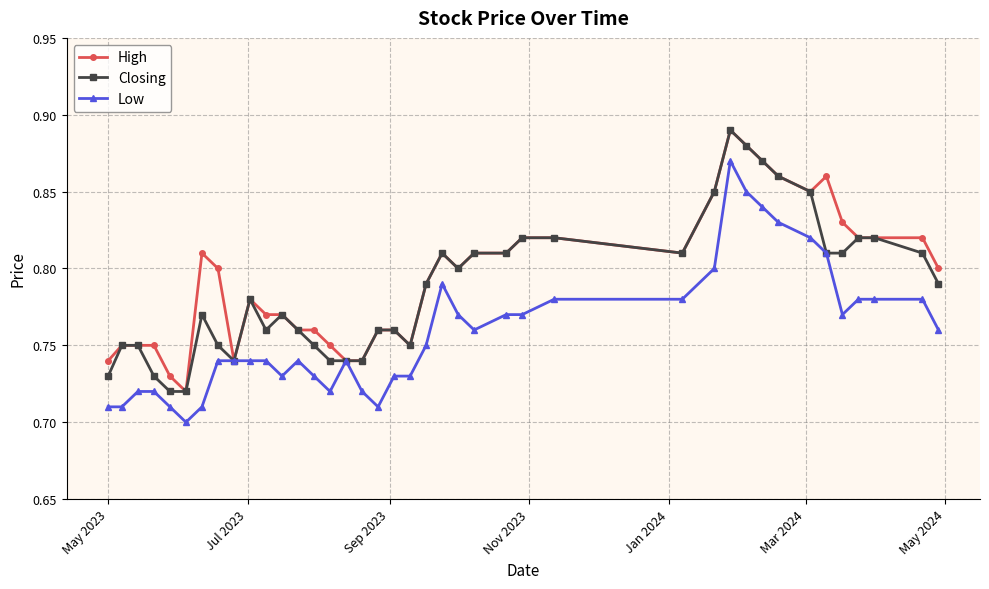

True or false: Low has more than 2 interior local peaks.

True